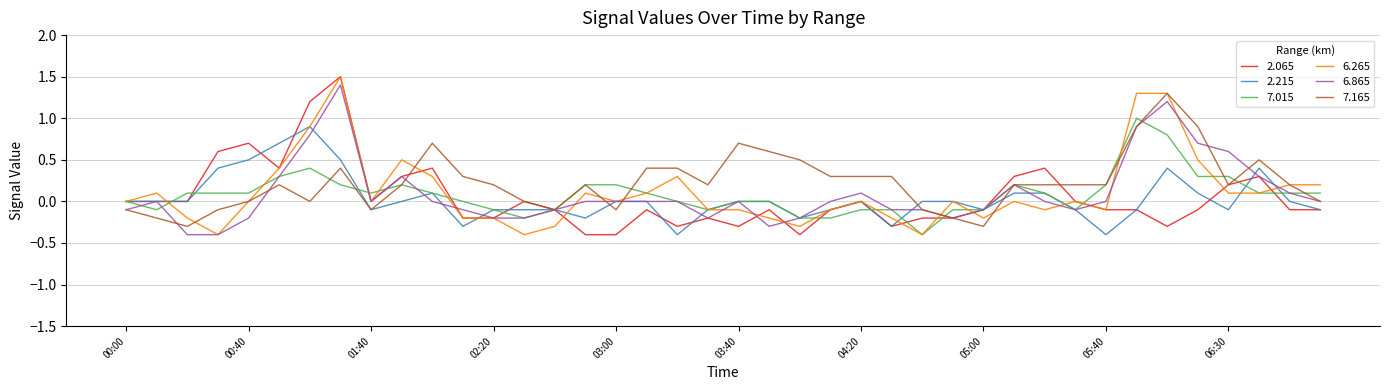

What is the maximum value shown in the chart?

1.5